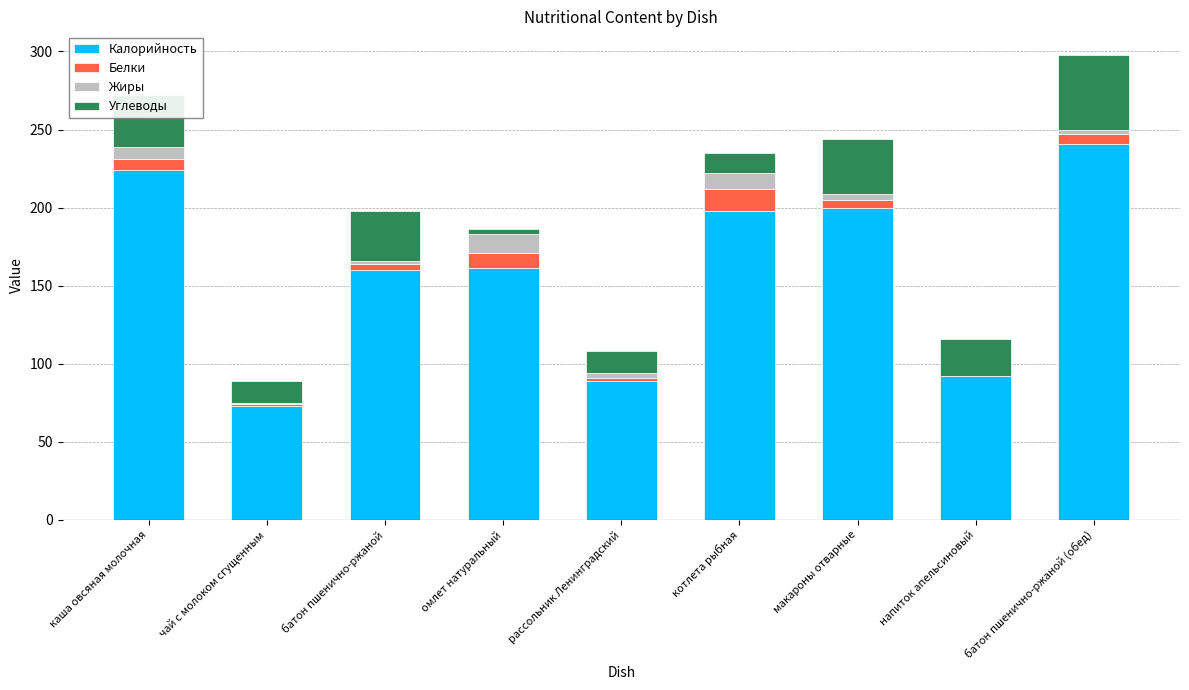

The value of Калорийность at батон пшенично-ржаной (обед) is 241. True or false?

True